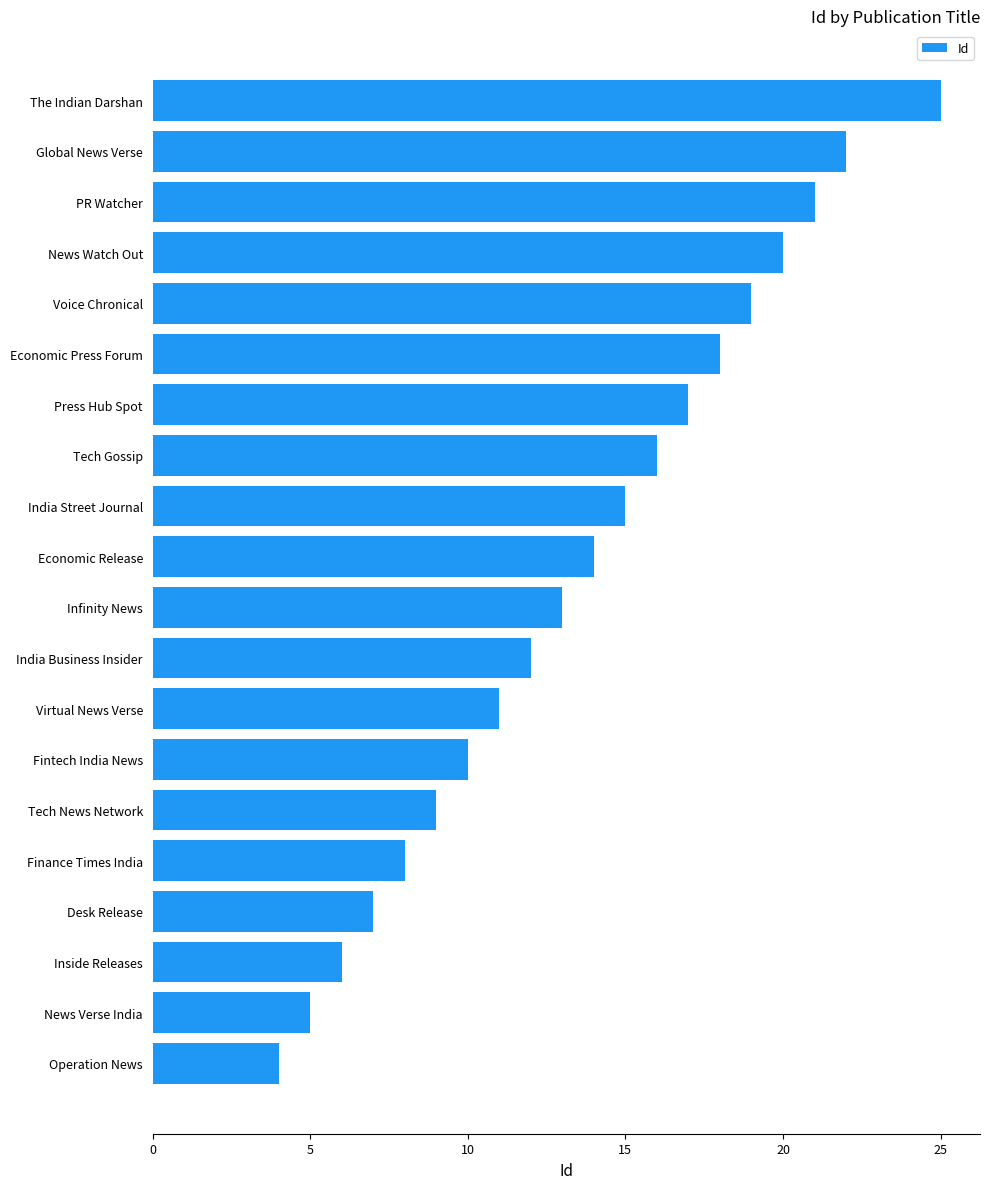

Does the chart contain any negative values?

No